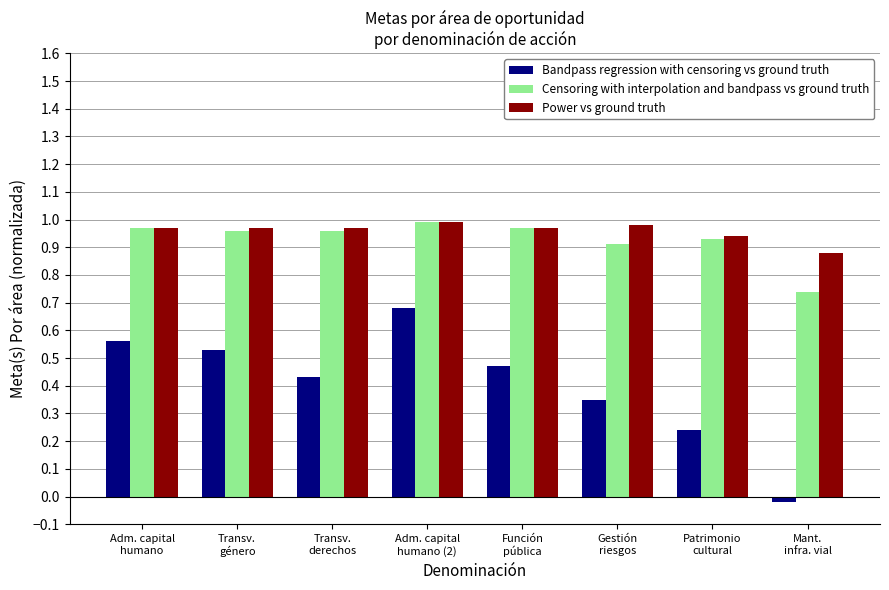

Which series has the widest spread of values?

Bandpass regression with censoring vs ground truth